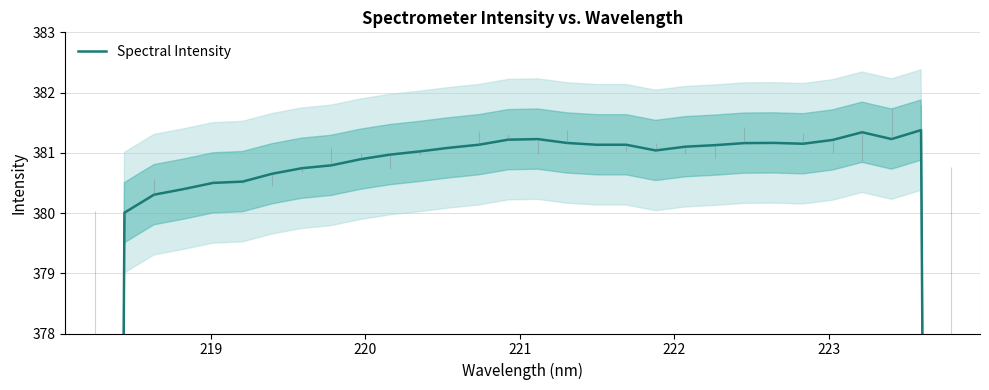

How many points are higher than both their immediate neighbors (excluding endpoints)?

5